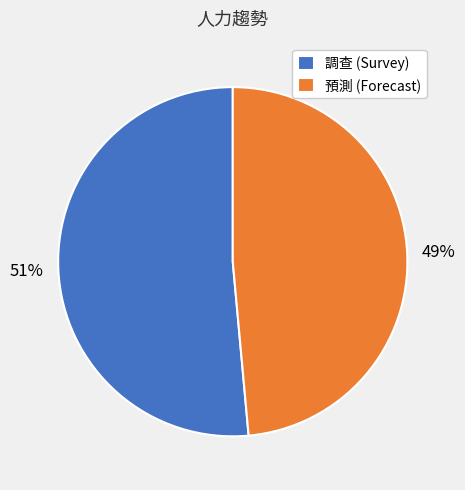

Which has a higher value, 調查 (Survey) or 預測 (Forecast)?

調查 (Survey)